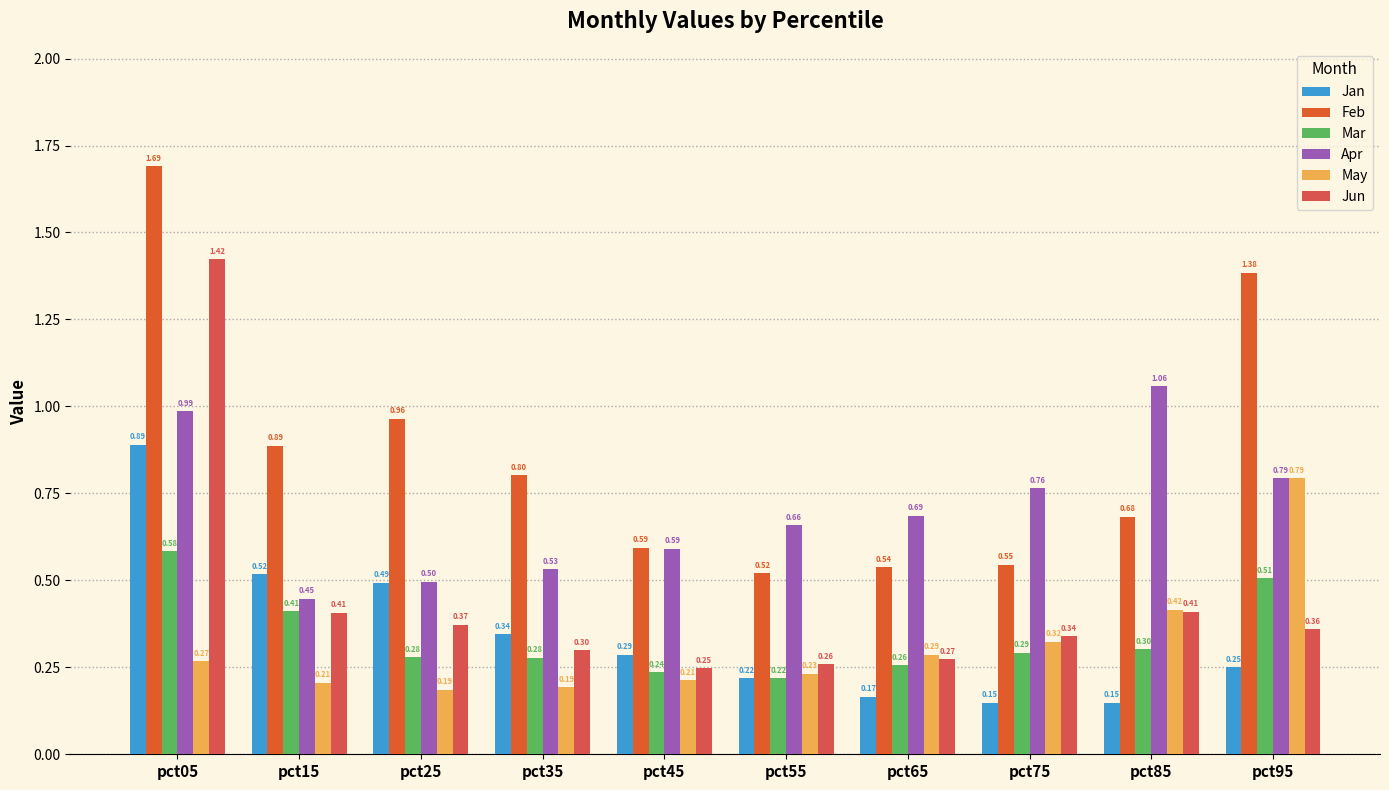

What is the total value across all series at pct15?

2.9